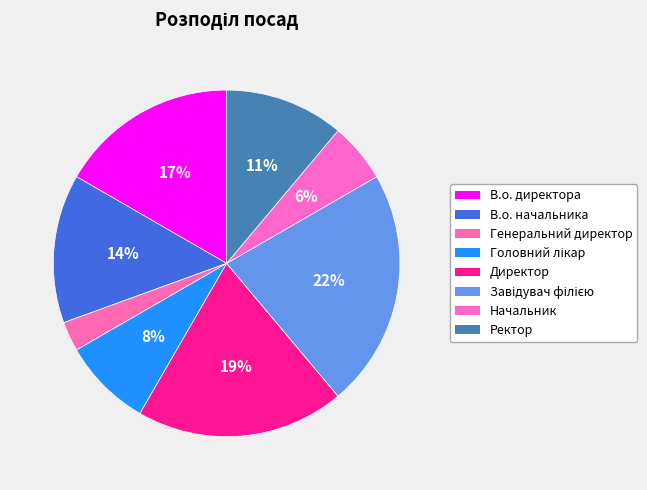

Between Директор and Ректор, which is larger?

Директор